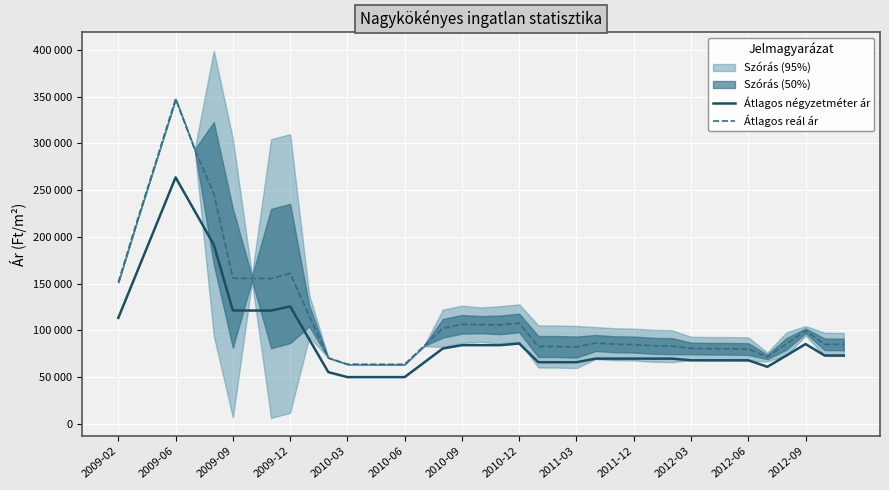

Is this an area chart (filled region under the line)?

No